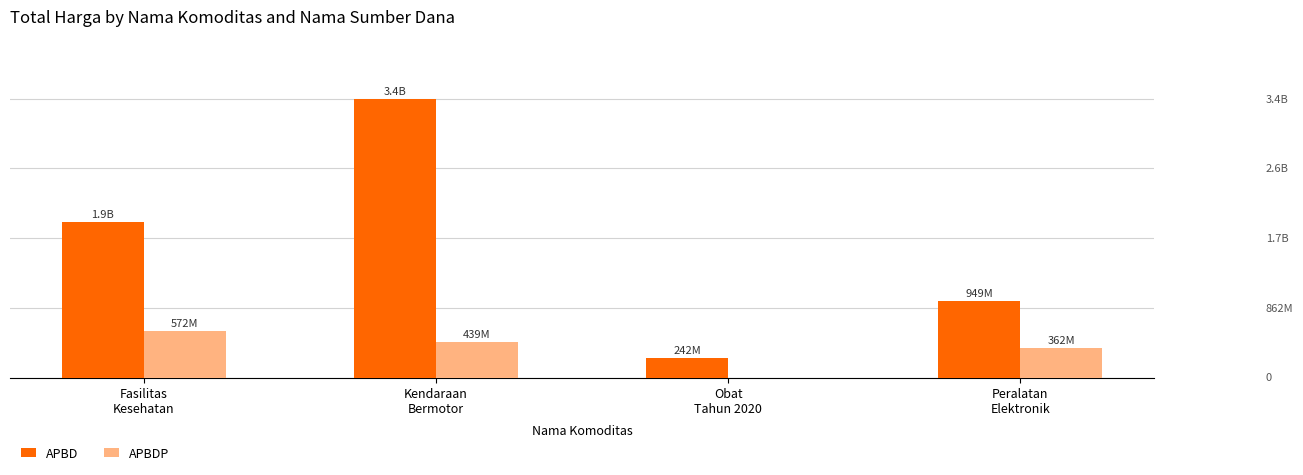

Are the bars horizontal?

No